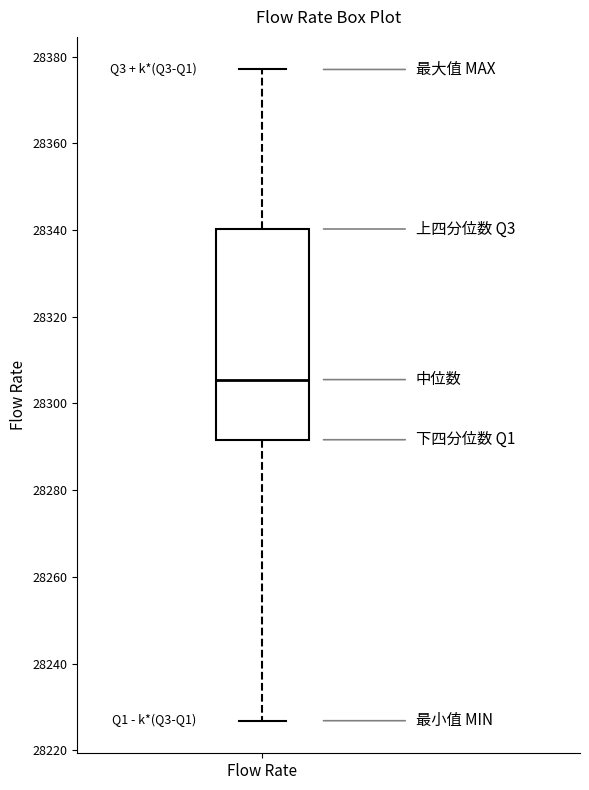

Where does the upper whisker of the box for Flow Rate end on the y-axis? The values are not printed on the chart, so give them approximately, as read against the axis.

28378